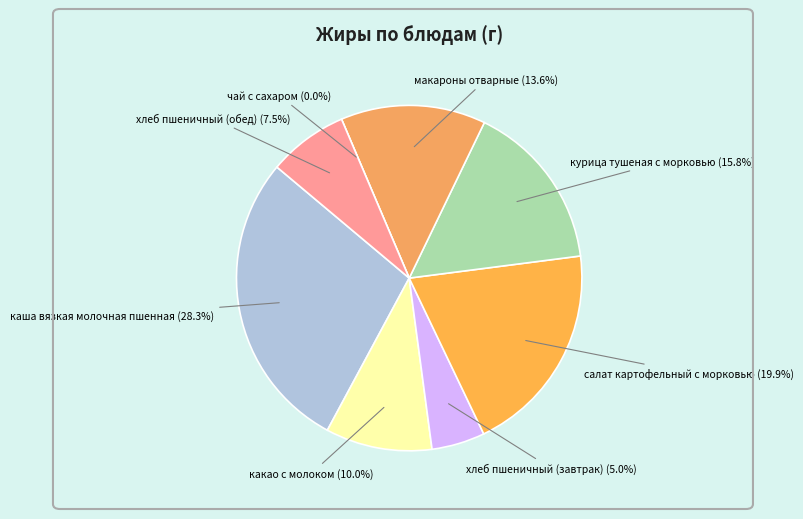

Which slice is the largest?

каша вязкая молочная пшенная